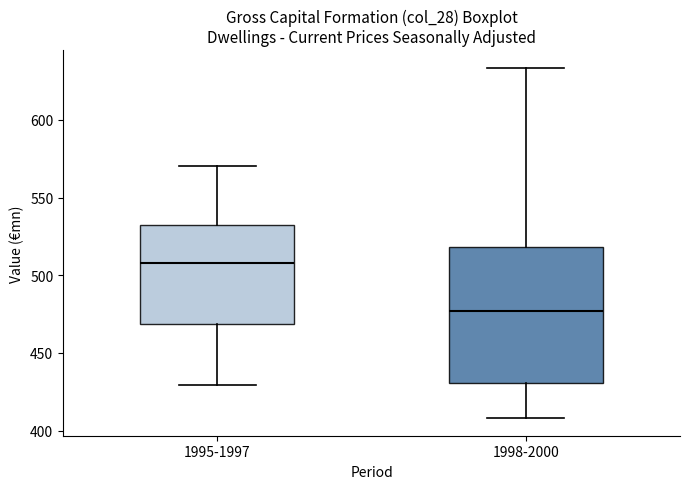

Which box's median line is the highest?

1995-1997